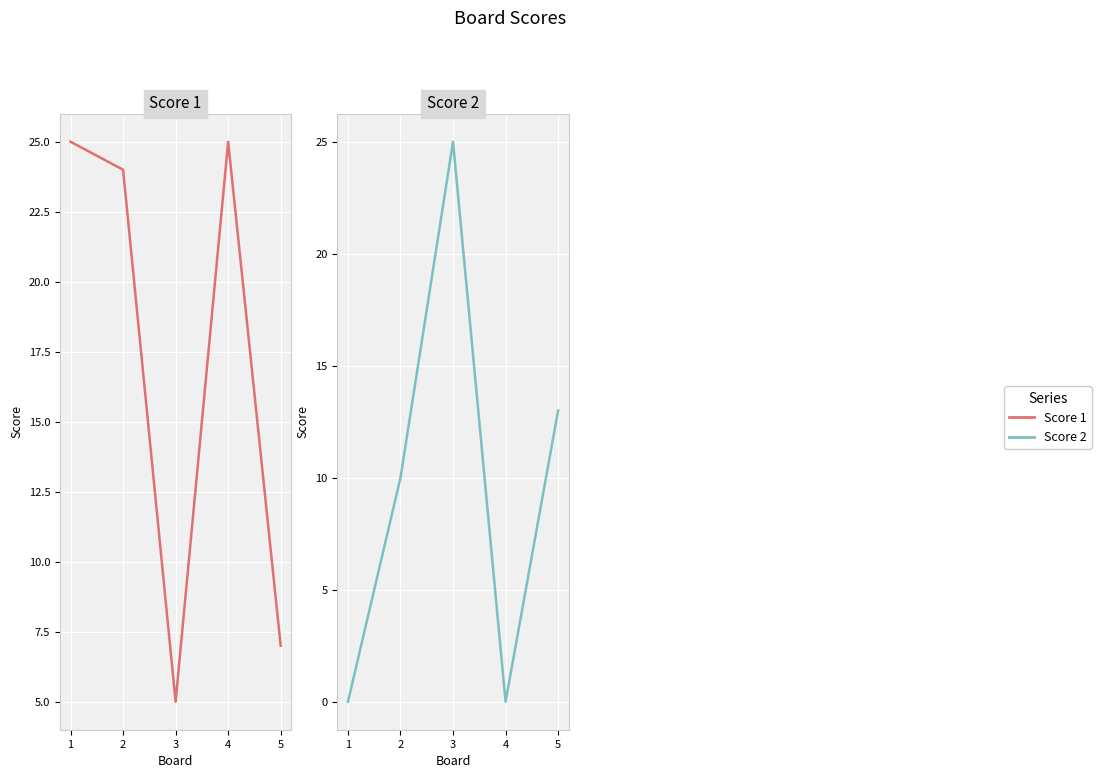

How many series are shown in this chart?

2